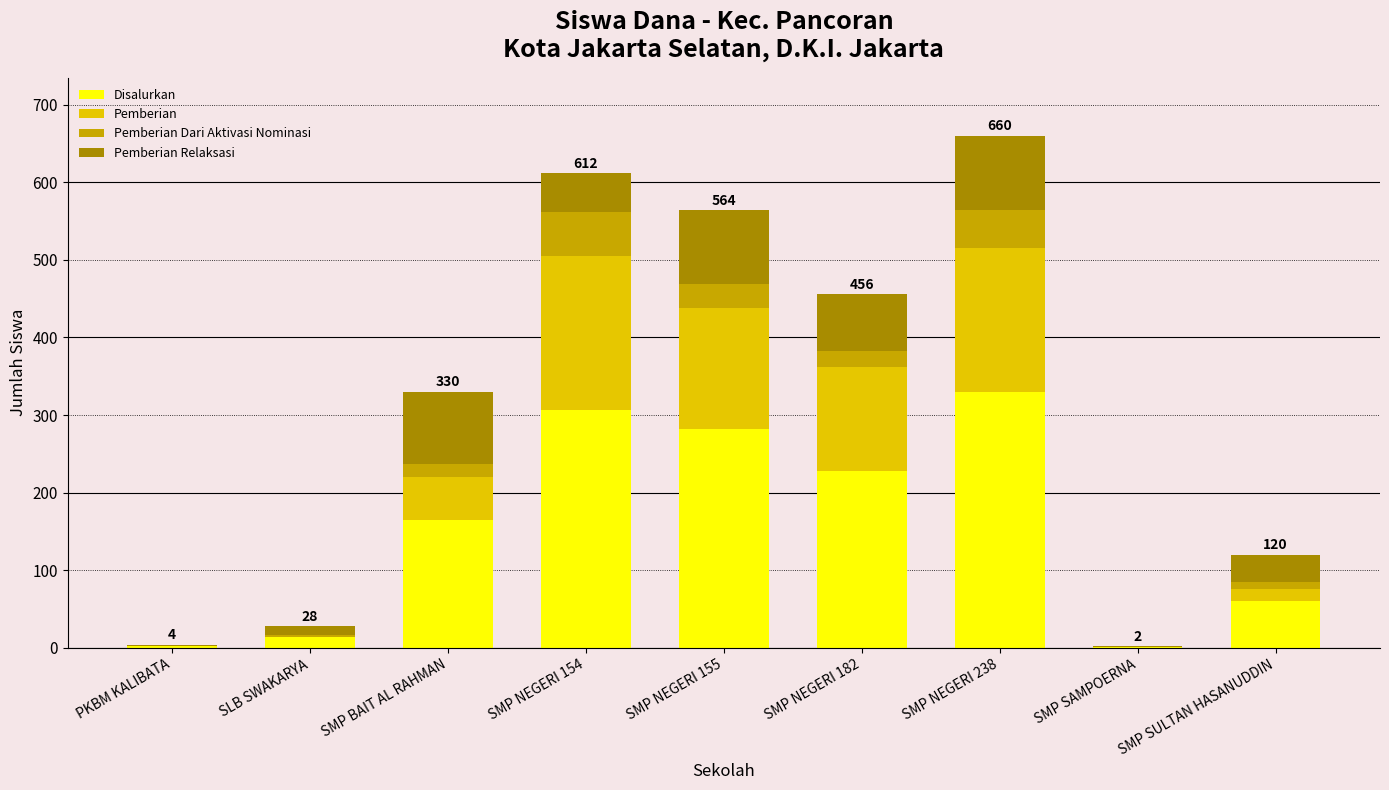

What is the total value across all series at SMP BAIT AL RAHMAN?

330